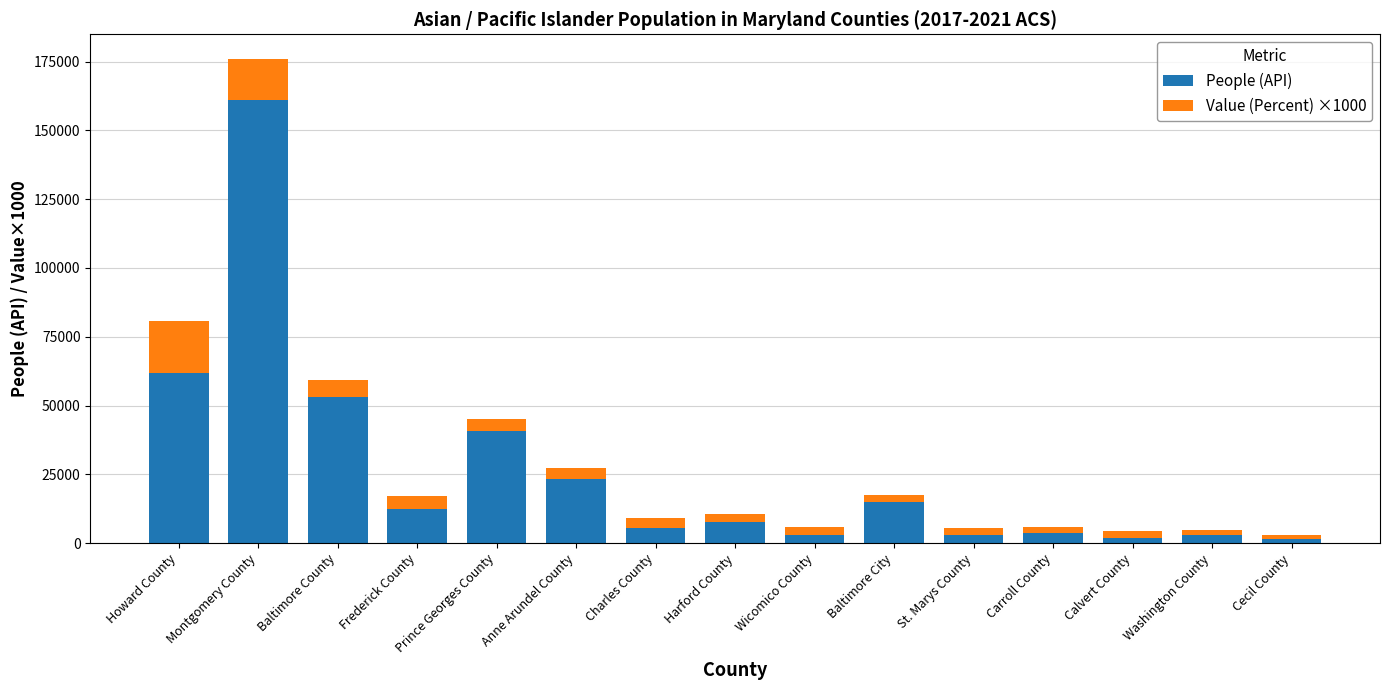

At which category is the sum across all series the highest?

Montgomery County